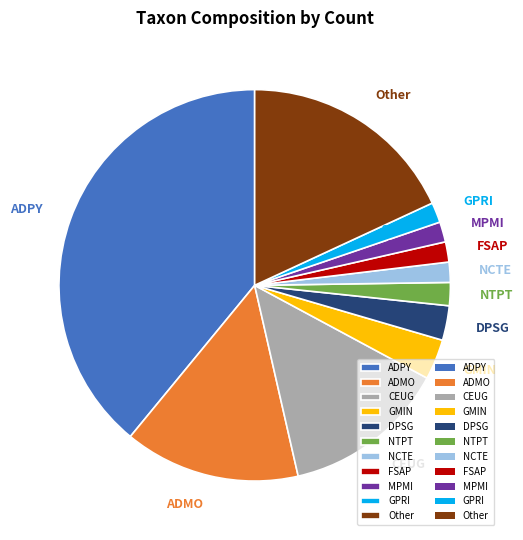

Is FSAP the majority of the pie?

No